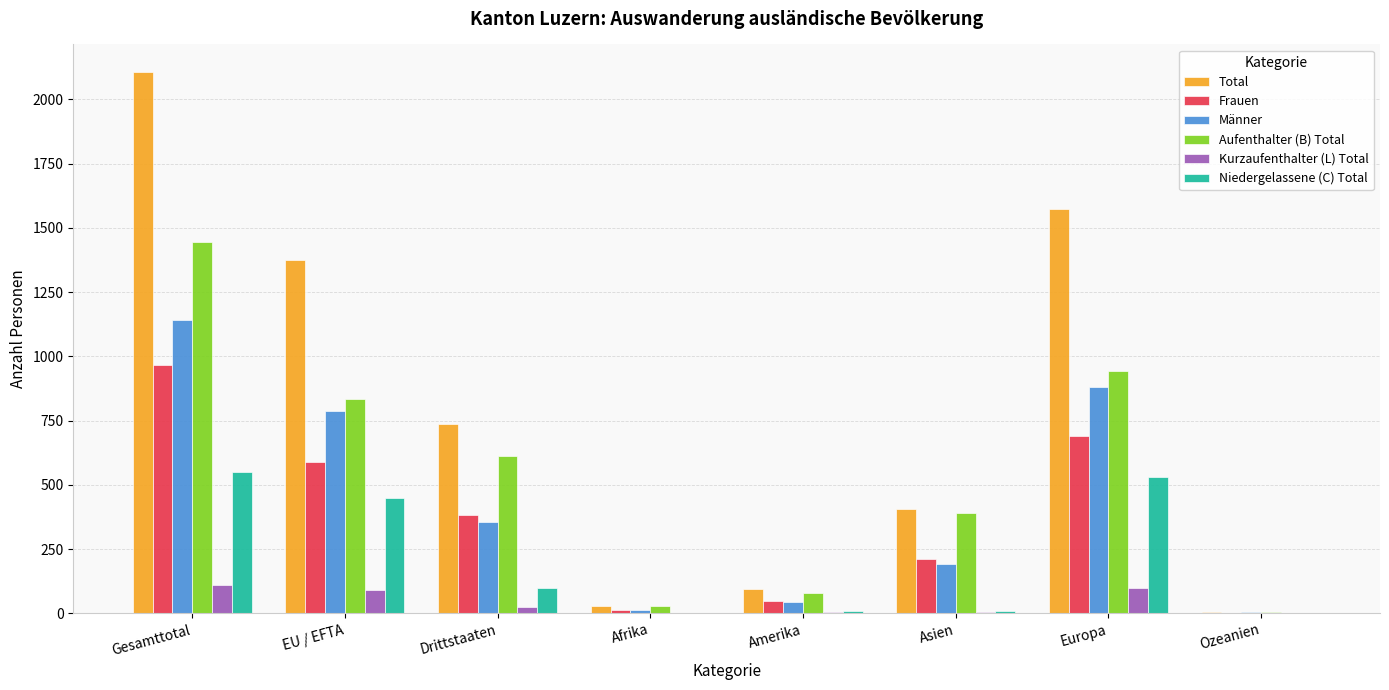

Does the chart contain stacked bars?

No